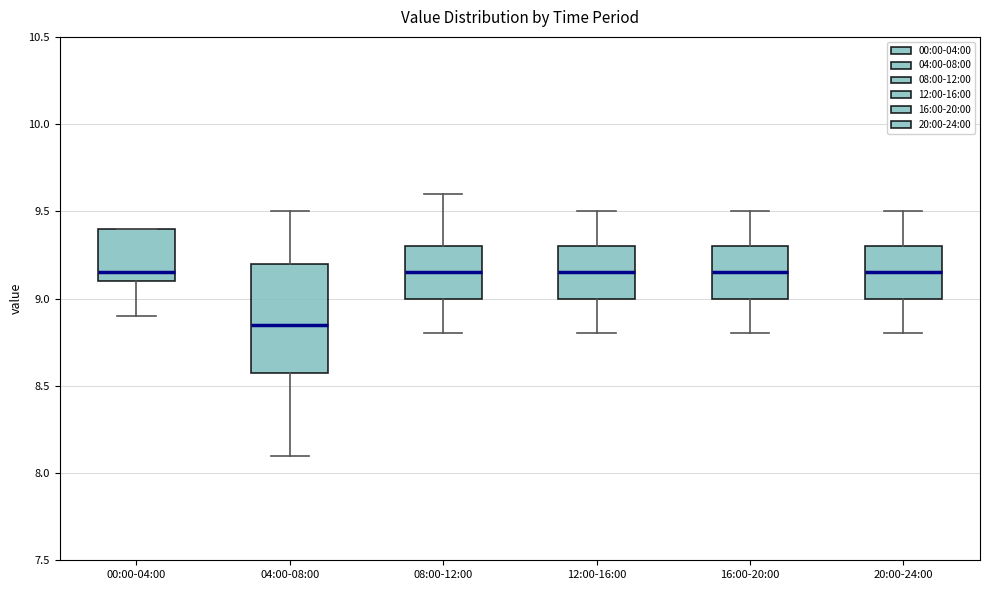

Where is the lower edge of the box for 04:00-08:00 on the y-axis? The values are not printed on the chart, so give them approximately, as read against the axis.

8.60